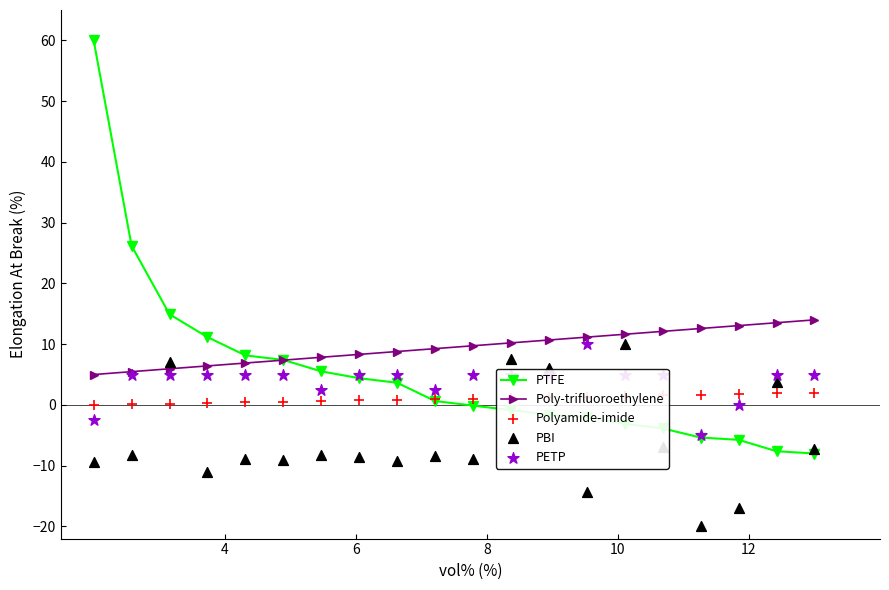

Which series has the largest Y range (max minus min)?

PTFE